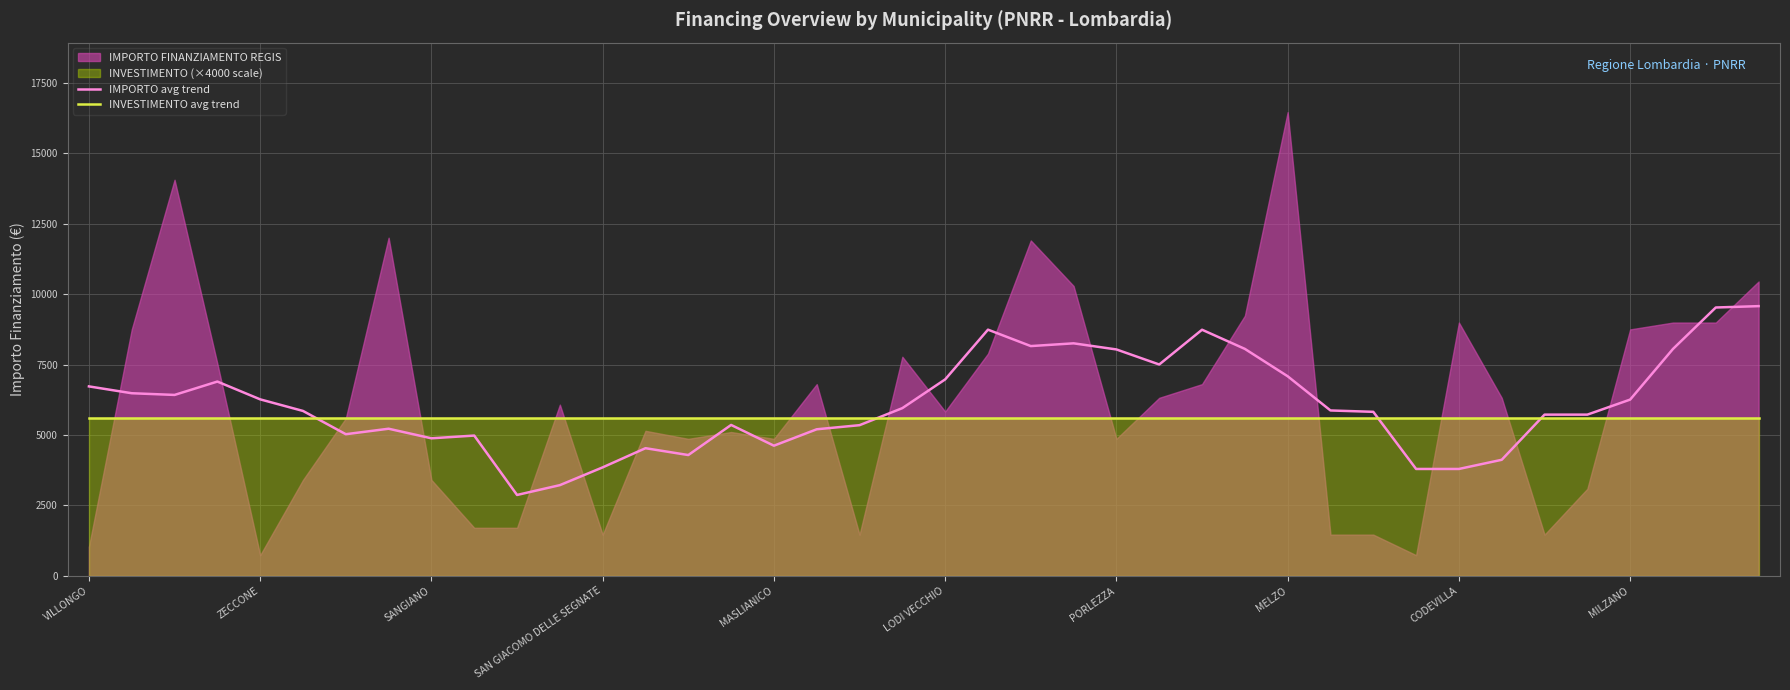

At how many categories does at least one series exceed 5770?

22